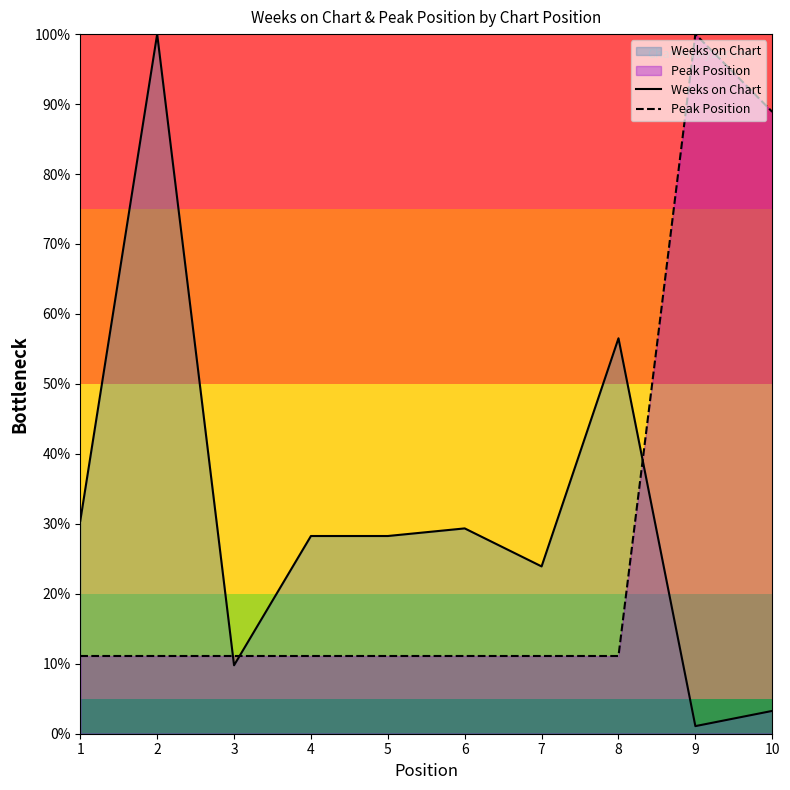

At 2, list the series in order from largest to smallest.

Weeks on Chart, Peak Position